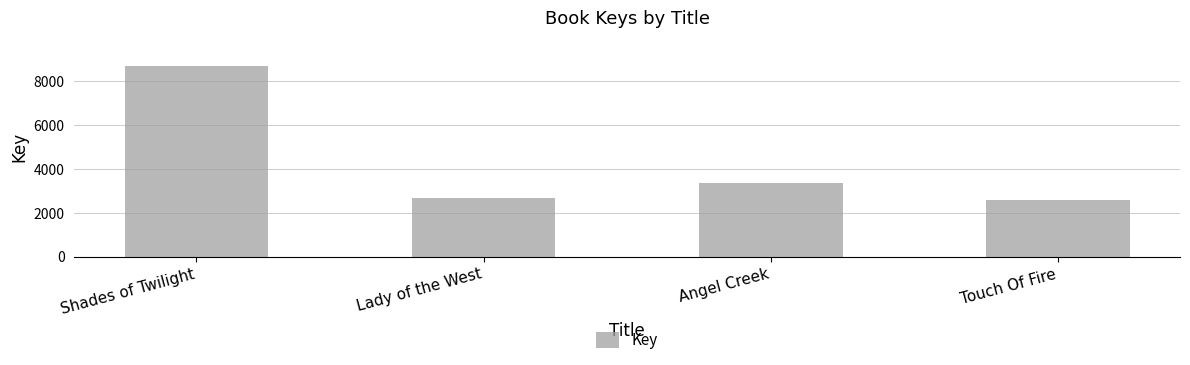

Where does the data first go above 3377?

Shades of Twilight